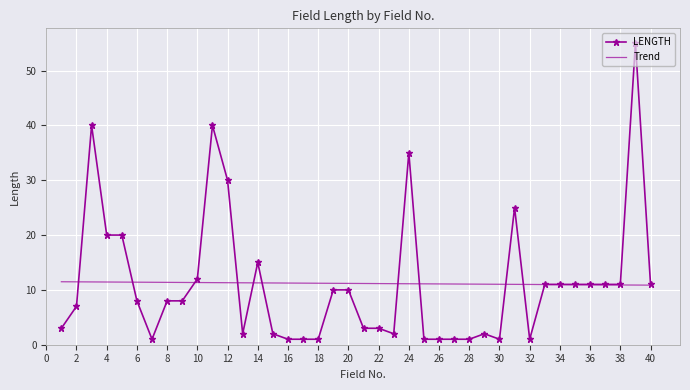

List the series in order of their peak value, lowest first.

Trend, LENGTH